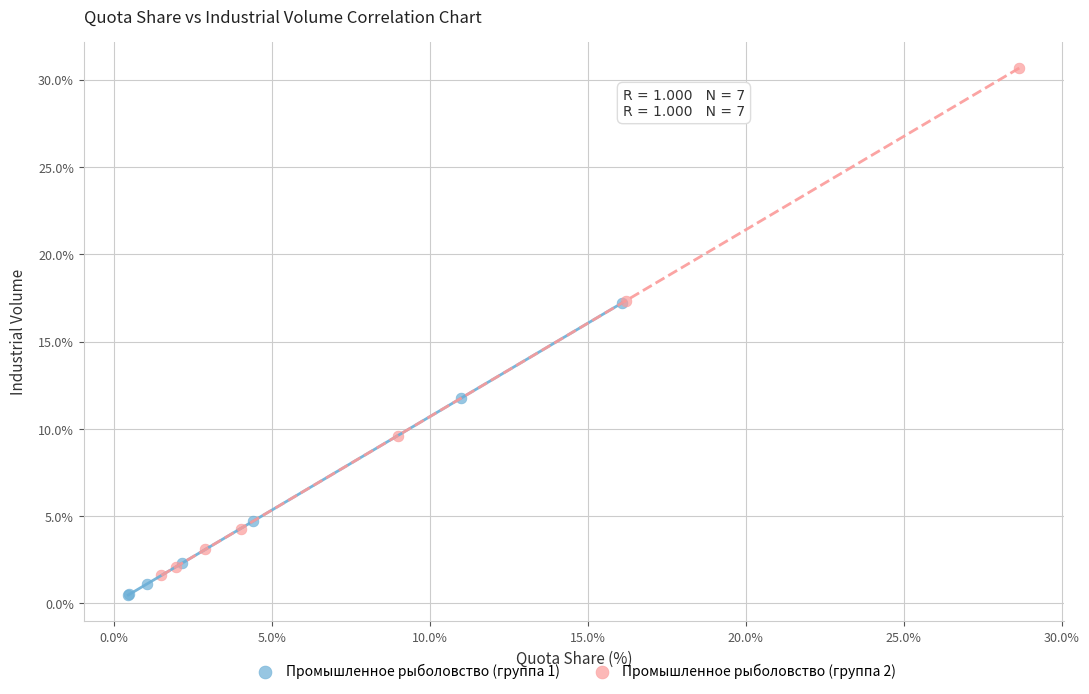

What are all the series names shown in the legend?

Промышленное рыболовство (группа 1), Промышленное рыболовство (группа 2)